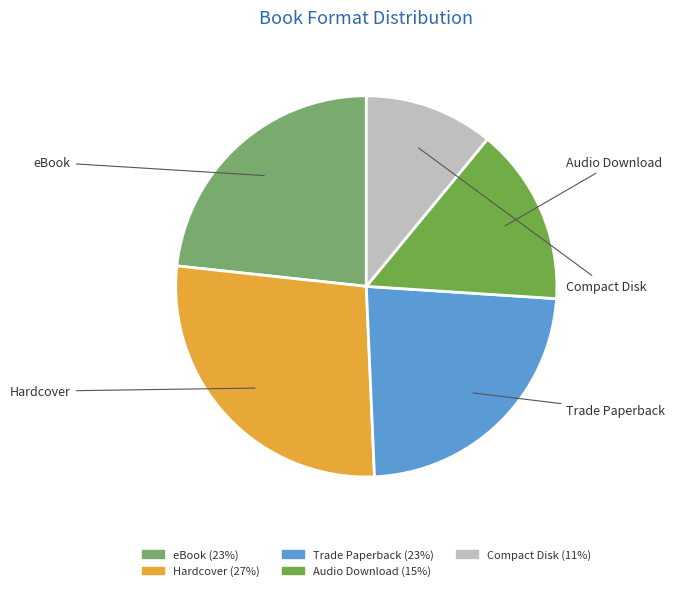

Count the number of slices in the pie.

5